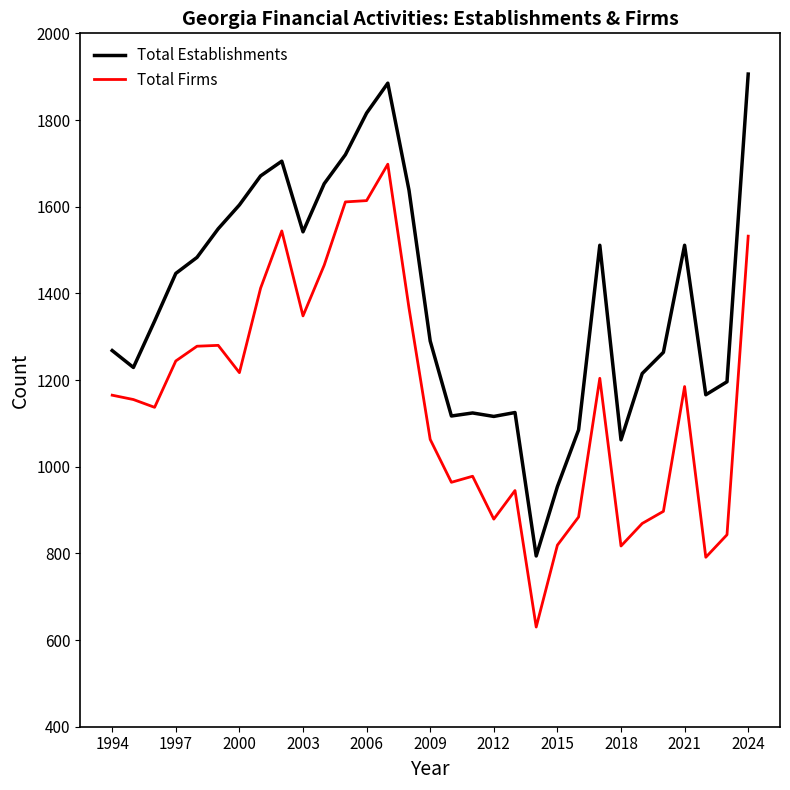

Which series has the largest total across all categories?

Total Establishments